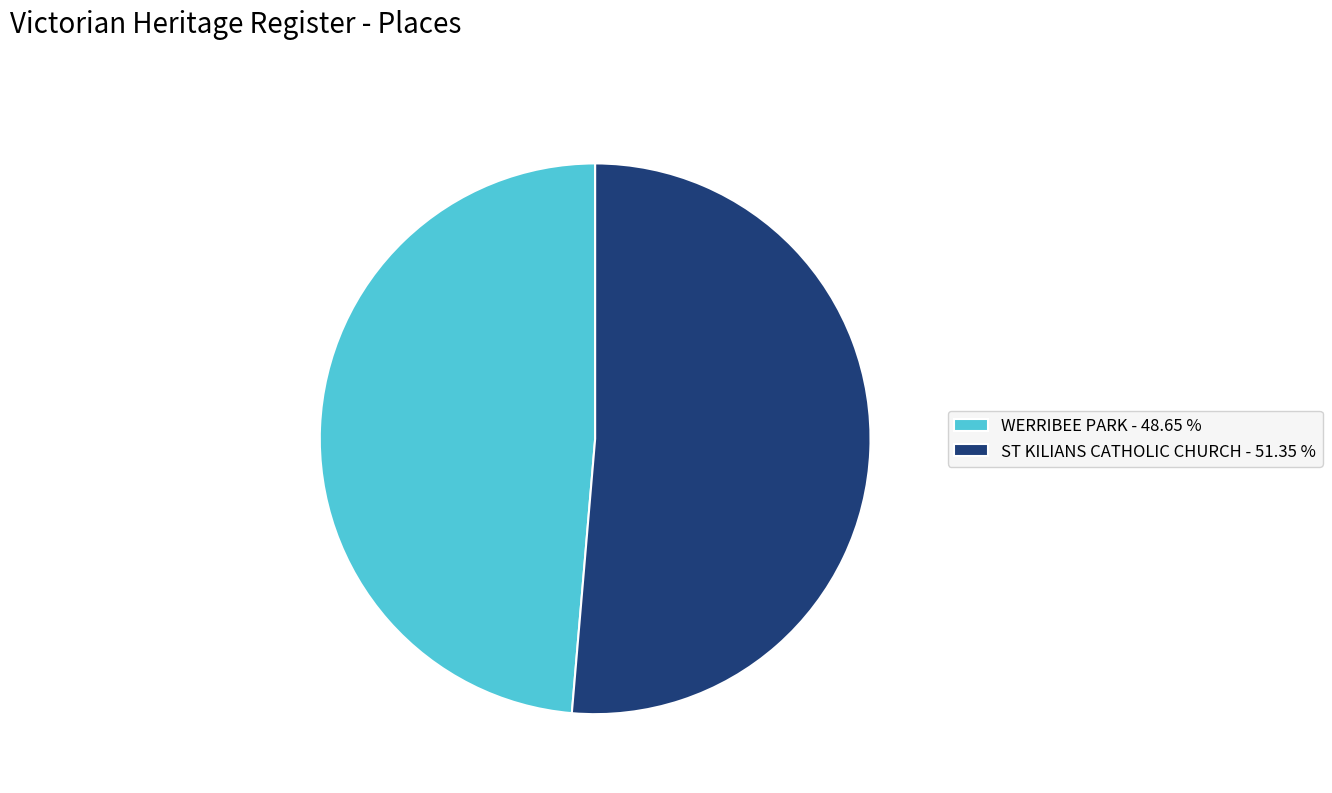

Do ST KILIANS CATHOLIC CHURCH - 51.35 % and WERRIBEE PARK - 48.65 % together represent more than half of the pie?

Yes